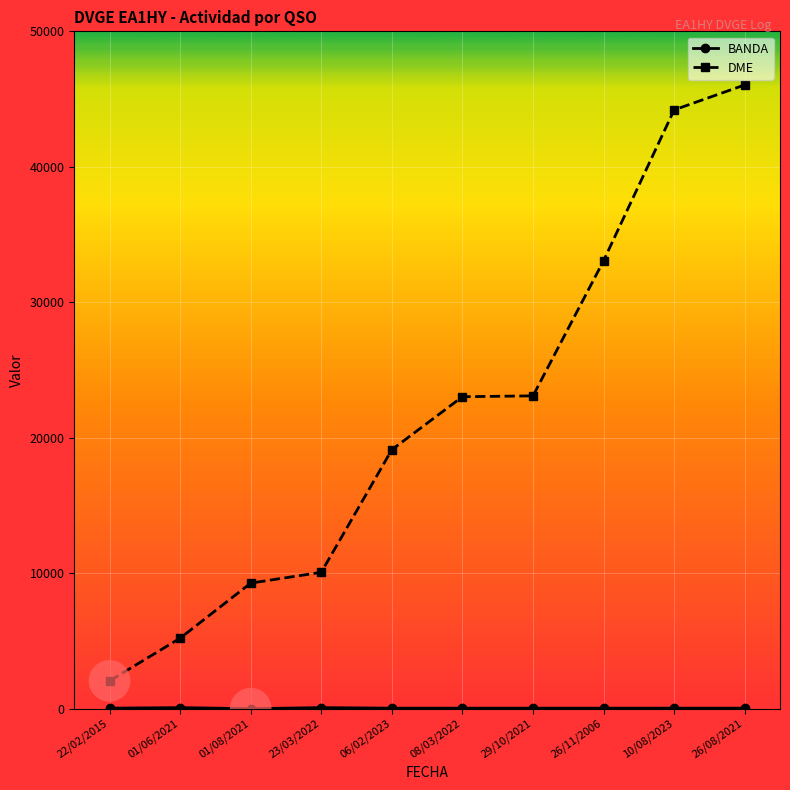

At which category is the sum across all series the highest?

26/08/2021